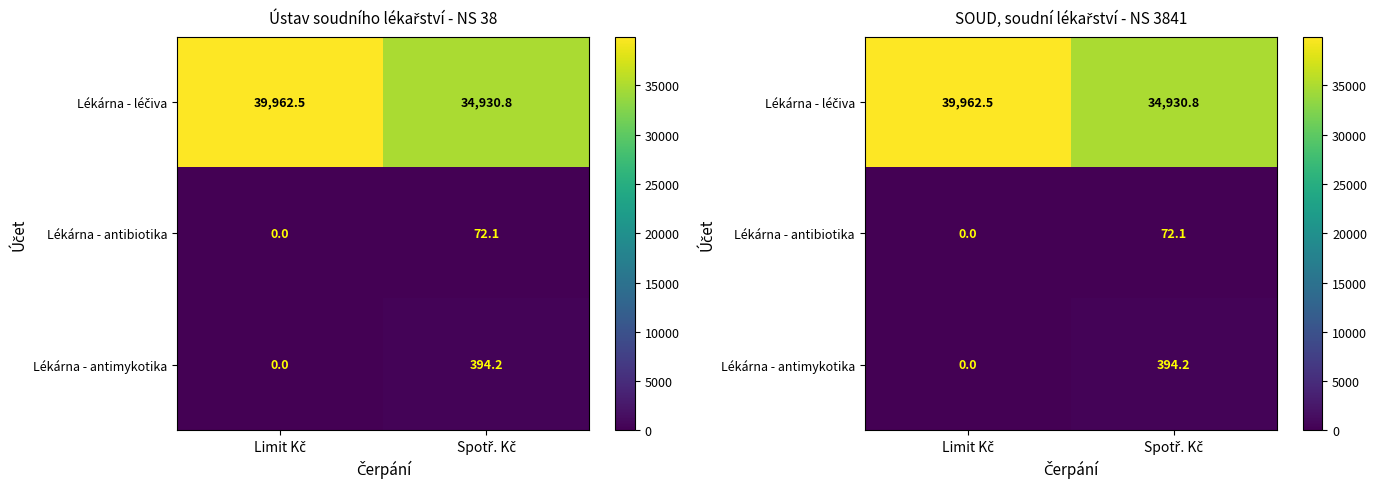

Which series changed the most between Limit Kč and Spotř. Kč?

Lékárna - léčiva